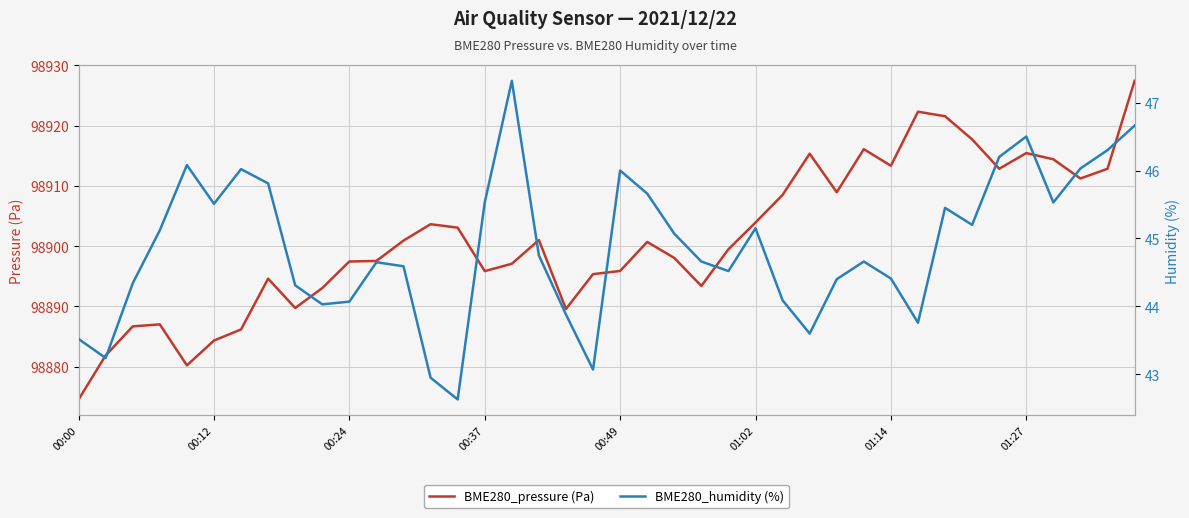

Which category has the lowest value in the BME280_pressure (Pa) series?

00:00